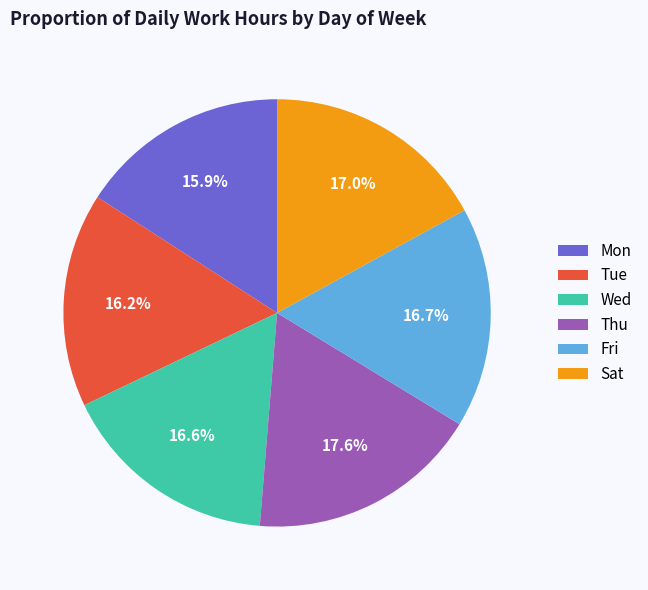

Is Wed the majority of the pie?

No